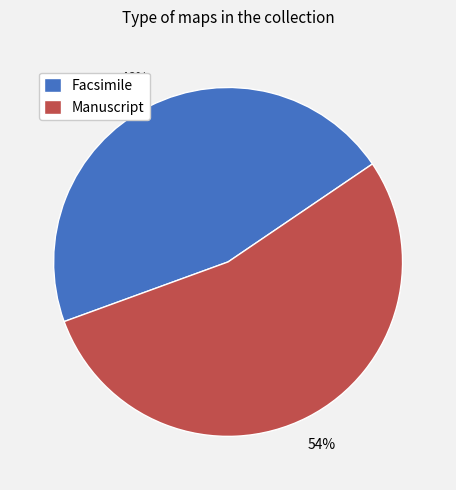

Do Manuscript and Facsimile together represent more than half of the pie?

Yes